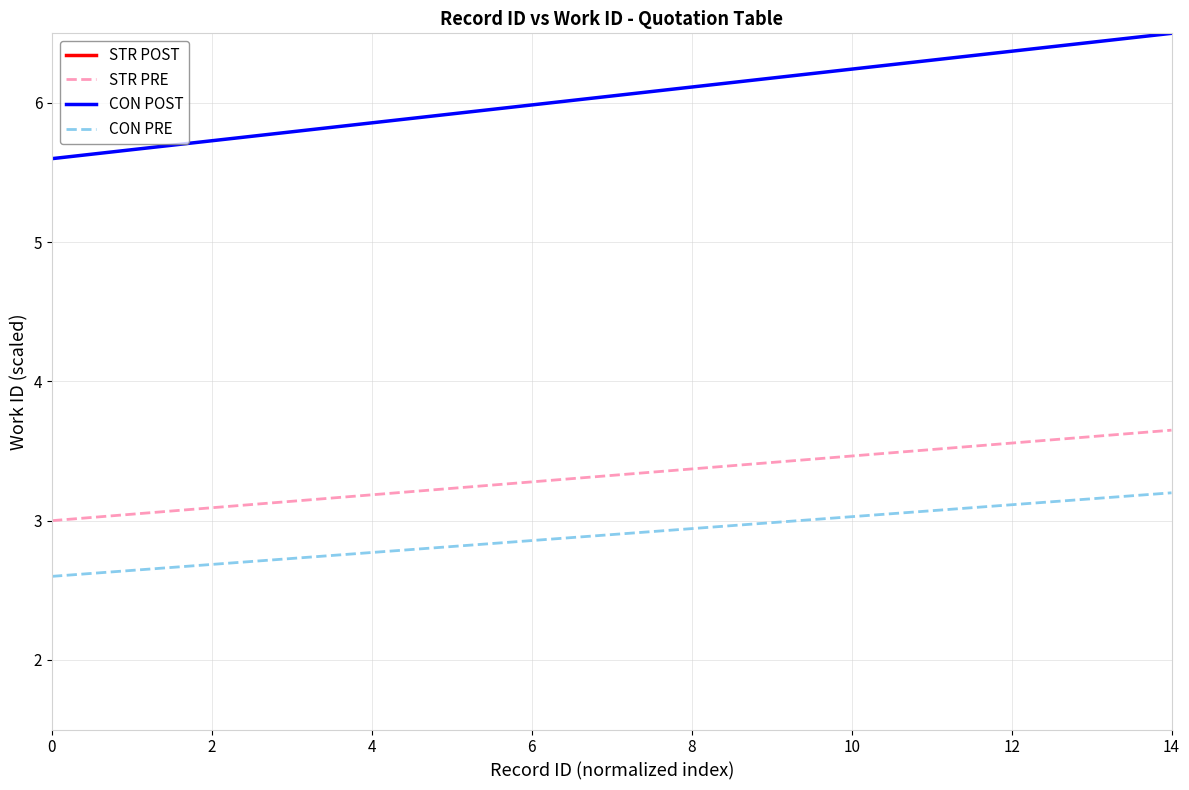

The value of STR PRE at 14 is 4.9. True or false?

False